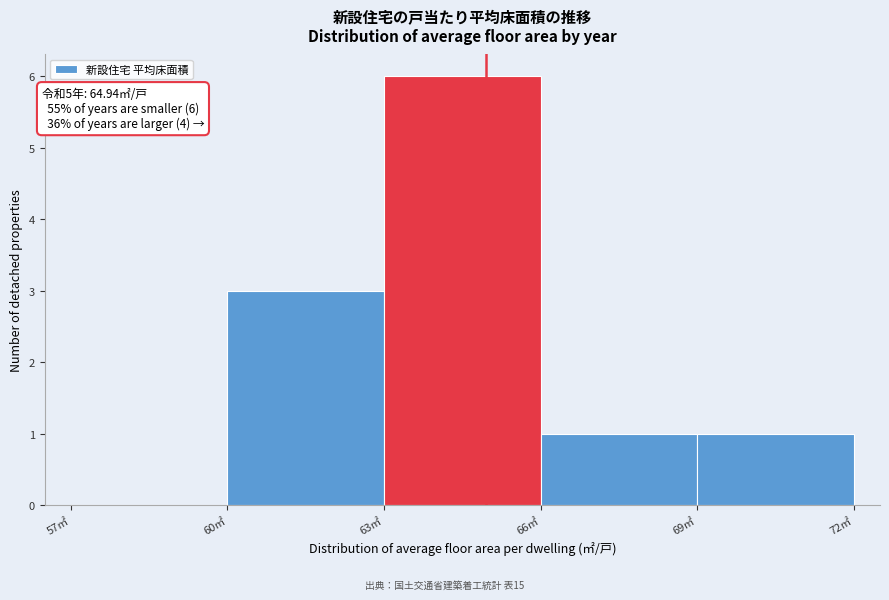

Over which range of the x-axis is the bar tallest?

63 to 66